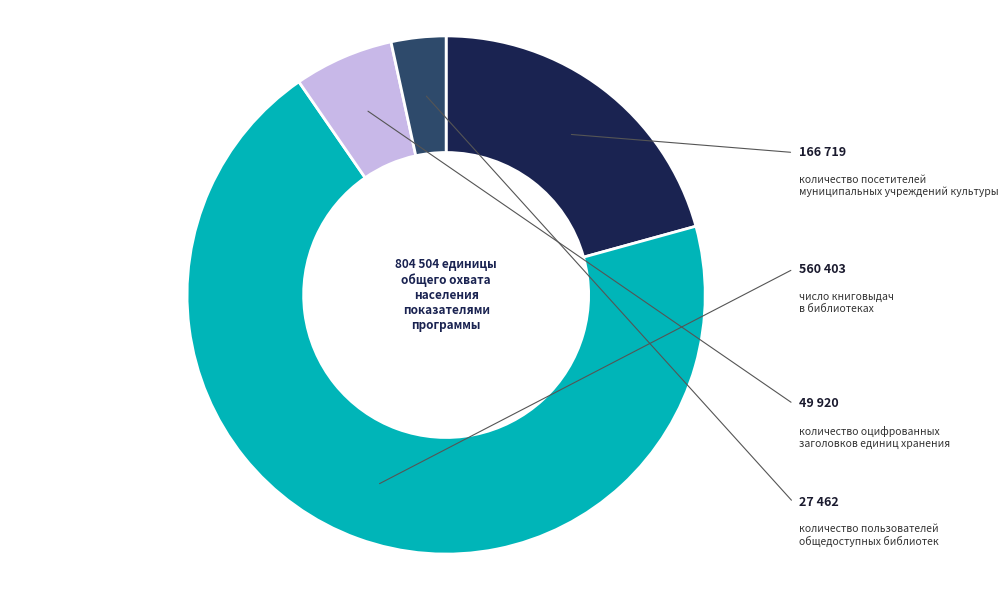

Does any single category account for the majority?

Yes